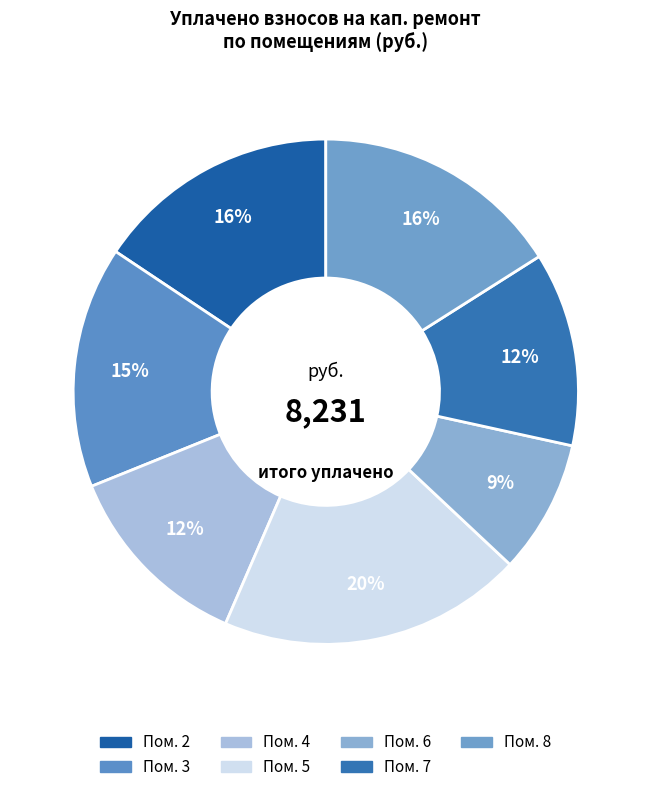

How many slices are in this pie chart?

7